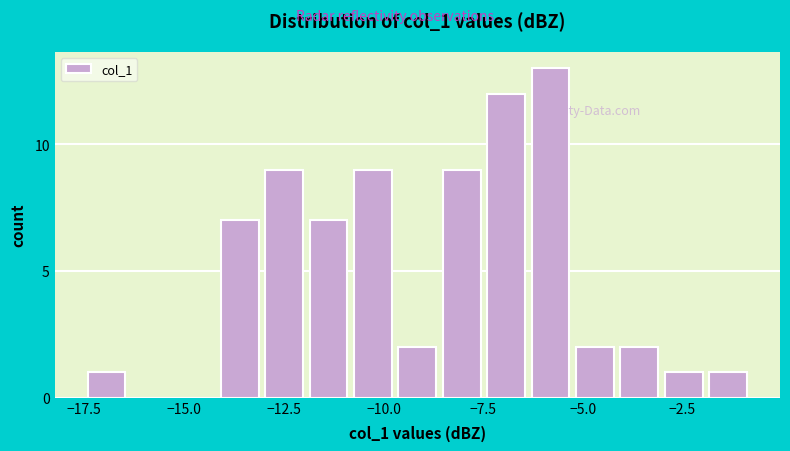

Read against the x-axis, roughly where is the centre of the tallest bar?

-6.0